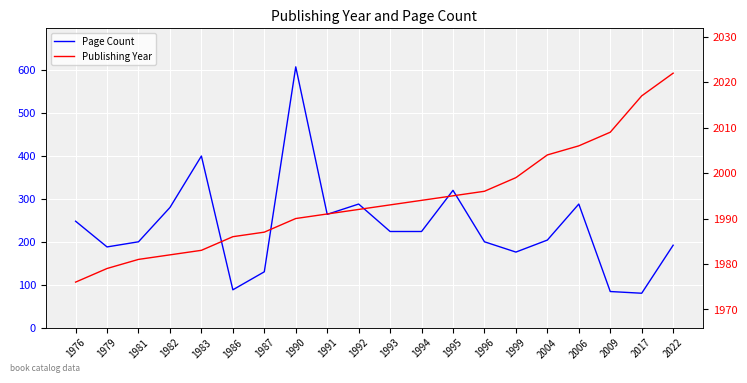

List the series in order of their peak value, highest first.

Publishing Year, Page Count